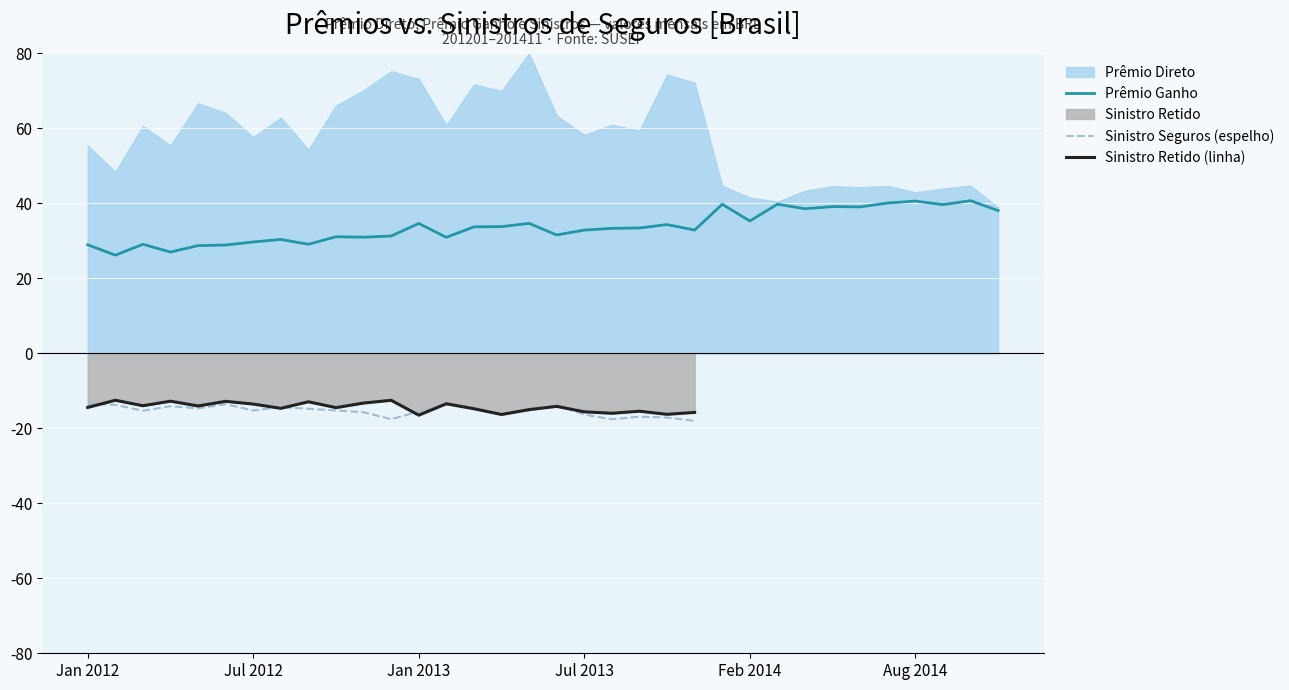

What is the maximum value for Prêmio Ganho?

40.7